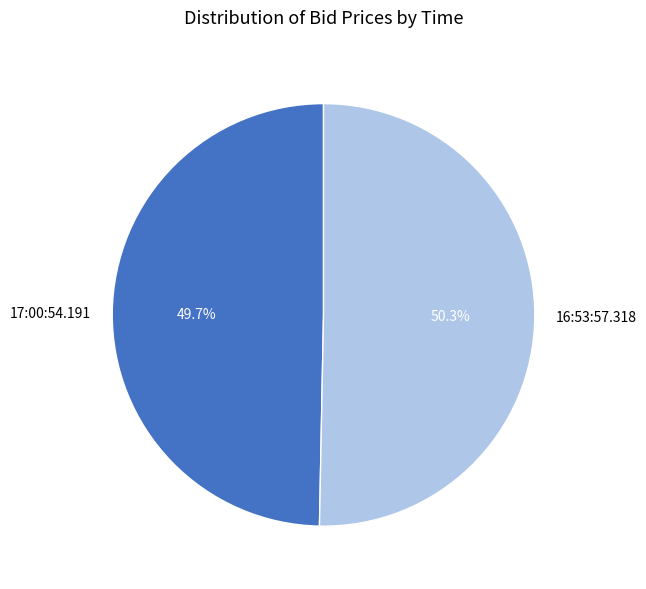

True or false: 16:53:57.318 accounts for 58% of the total.

False